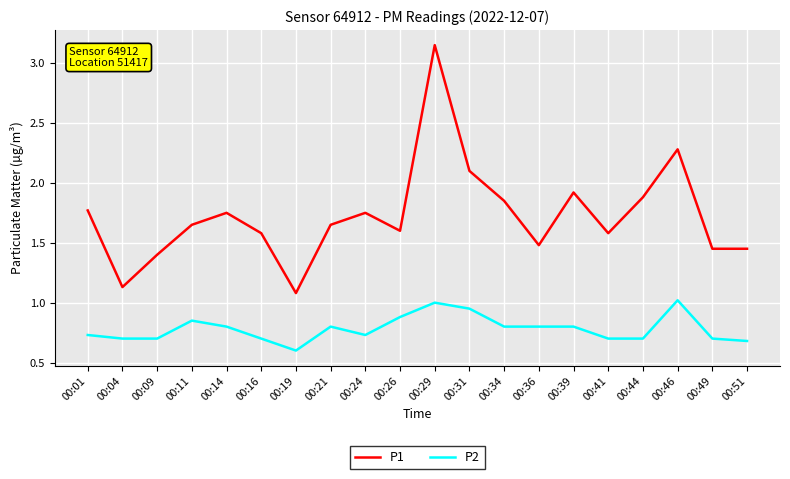

True or false: P1 and P2 cross at least once.

False